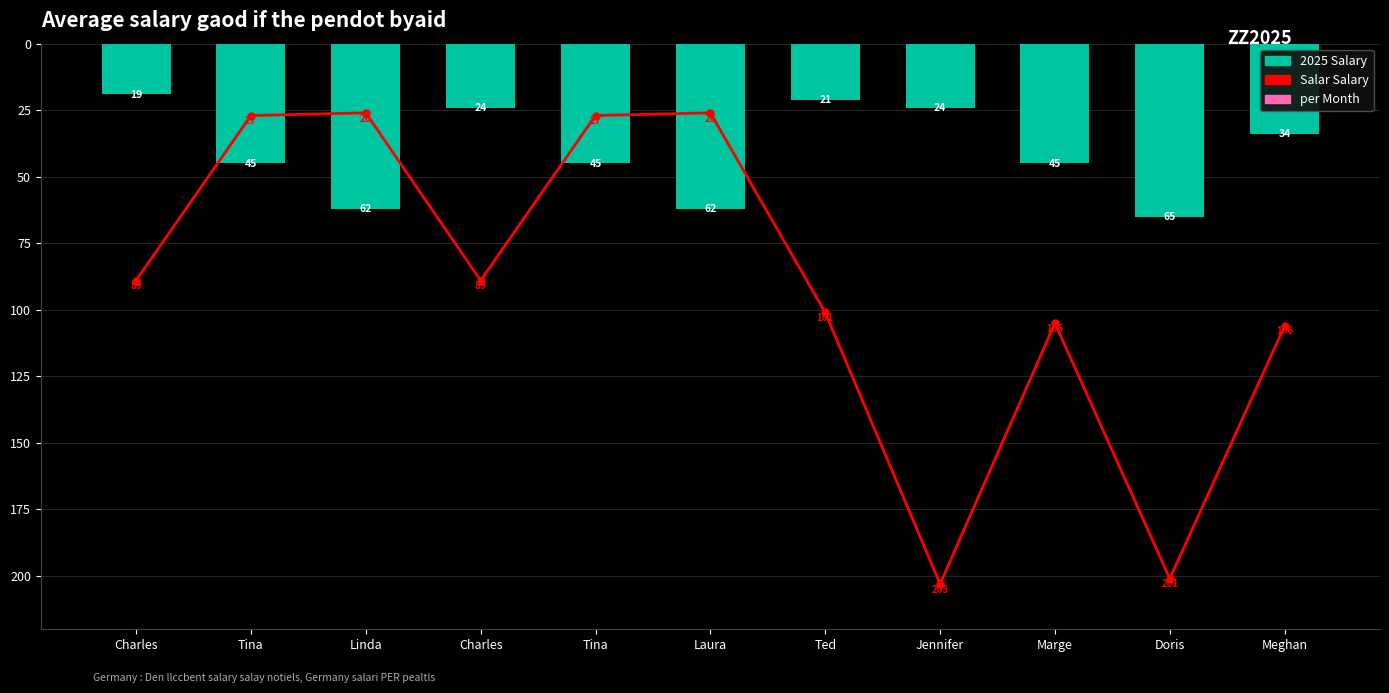

Rank the categories by 2025 Salary value from lowest to highest.

Charles, Ted, Charles, Jennifer, Meghan, Tina, Tina, Marge, Linda, Laura, Doris